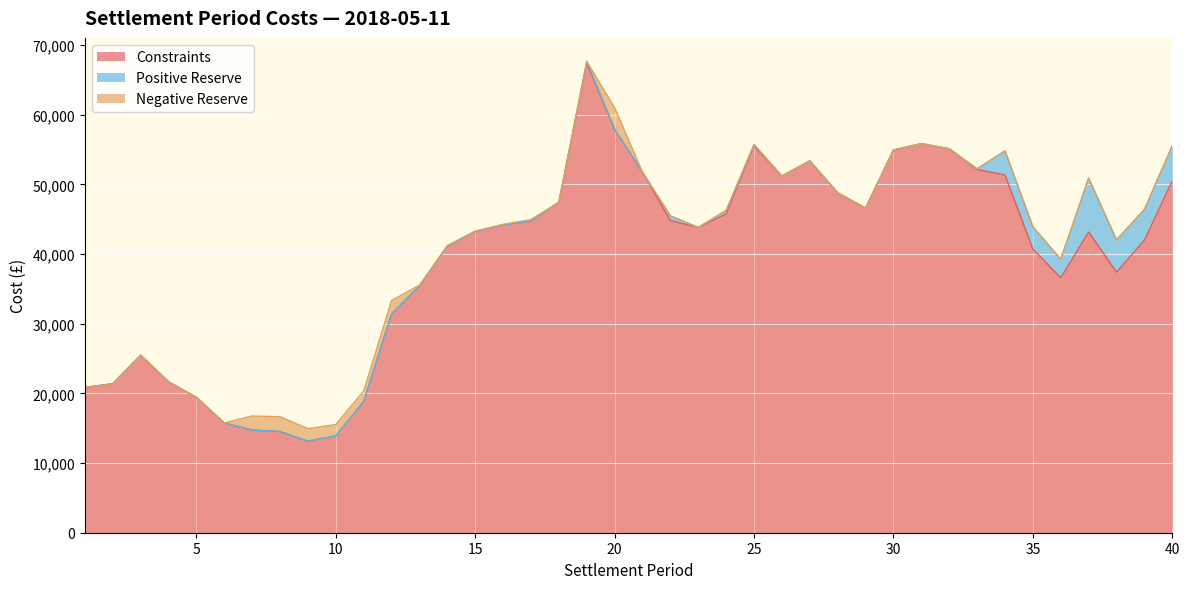

What are all the series names shown in the legend?

Constraints, Positive Reserve, Negative Reserve